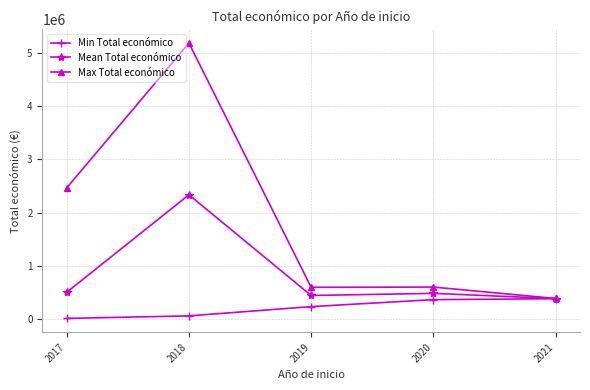

Does the chart display data point markers on the line(s)?

Yes